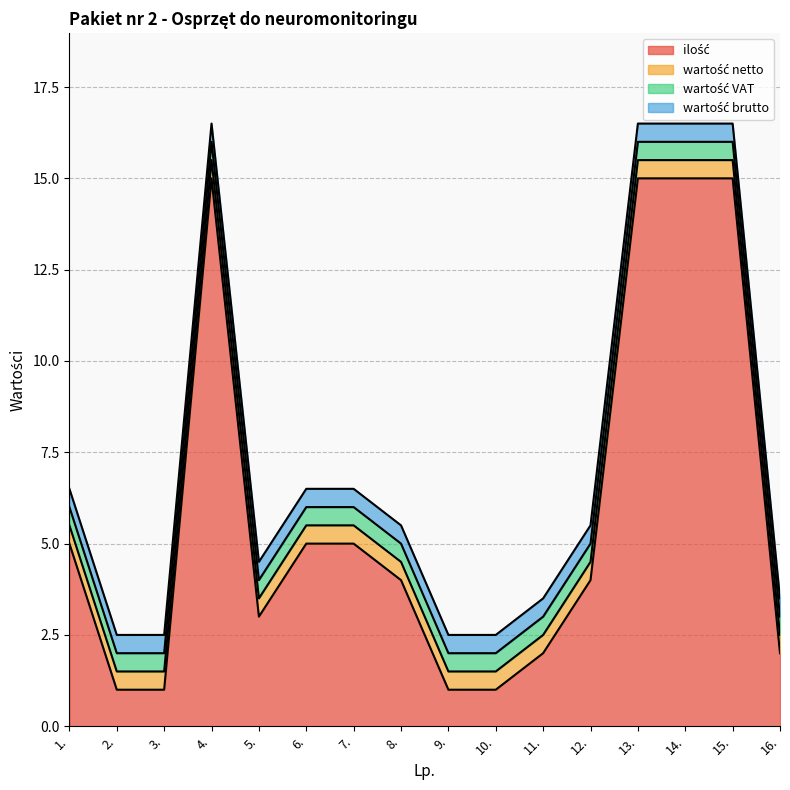

Which has a higher value, 3. or 12.?

12.